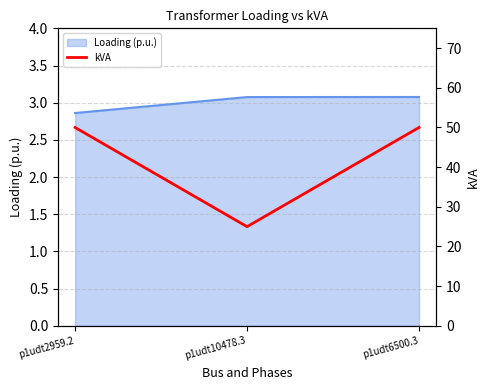

How many values are between 25 and 50?

3